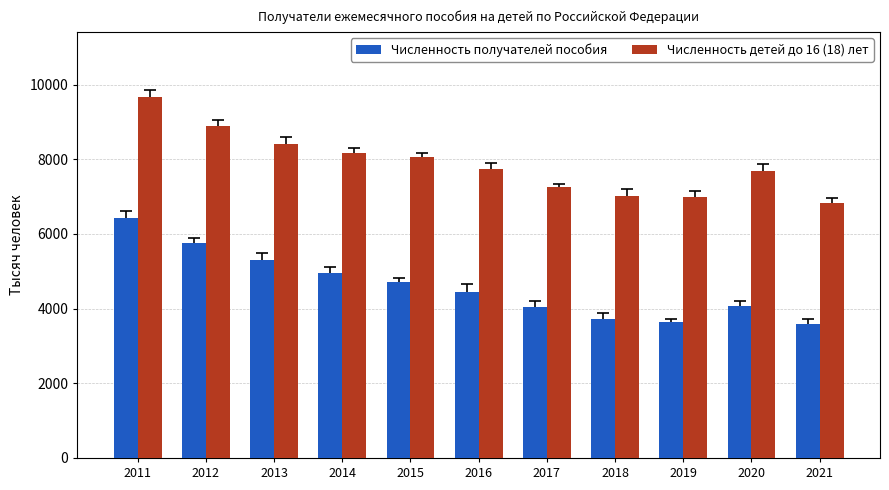

What is the value of the Численность детей до 16 (18) лет bar at the 6th from the left?

7750